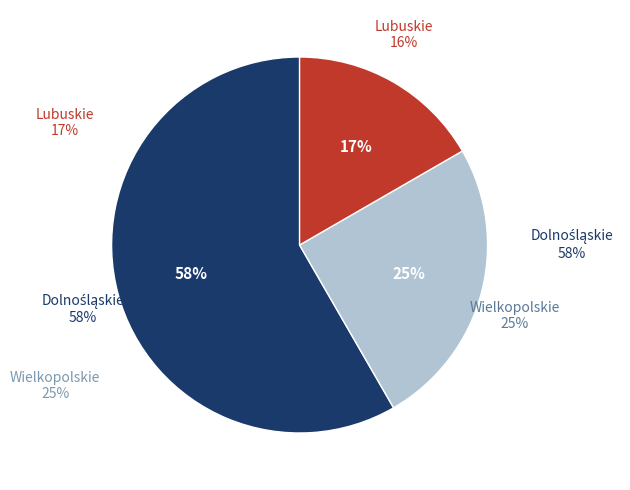

What is the smallest slice in the pie chart?

Lubuskie